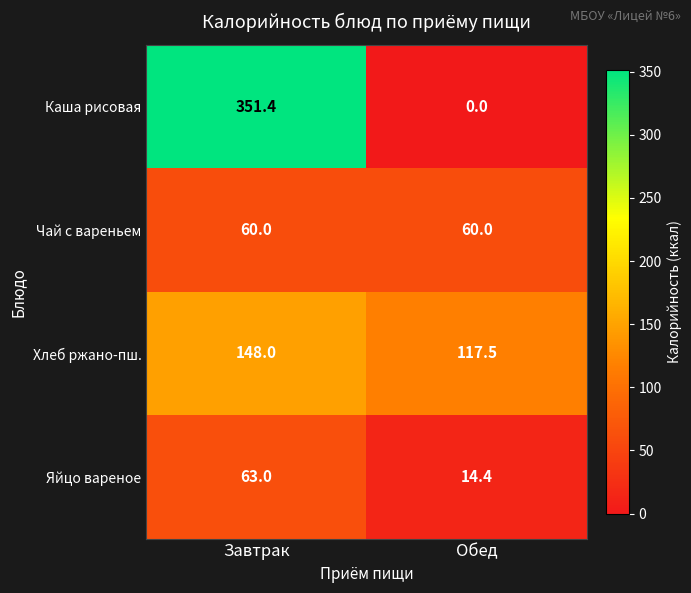

What is the spread (max minus min) of values at Обед?

117.5